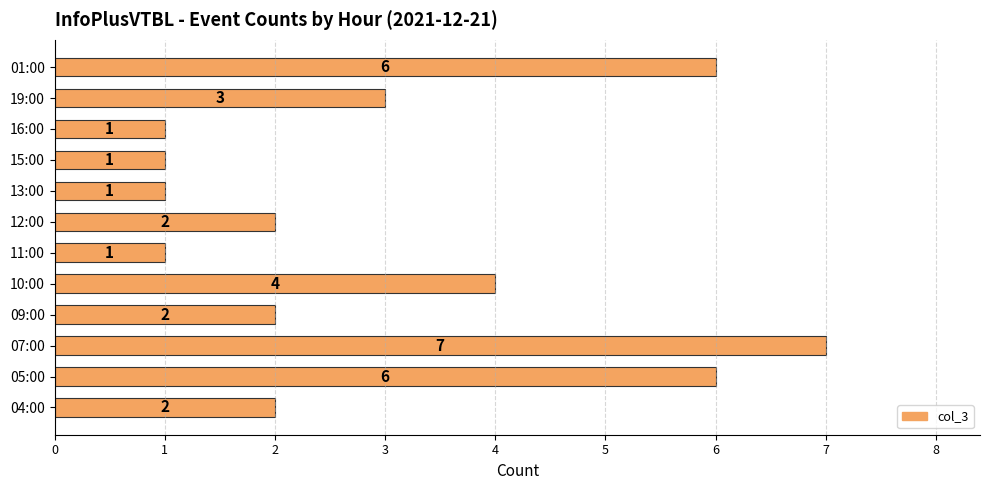

How many values are below 2?

4